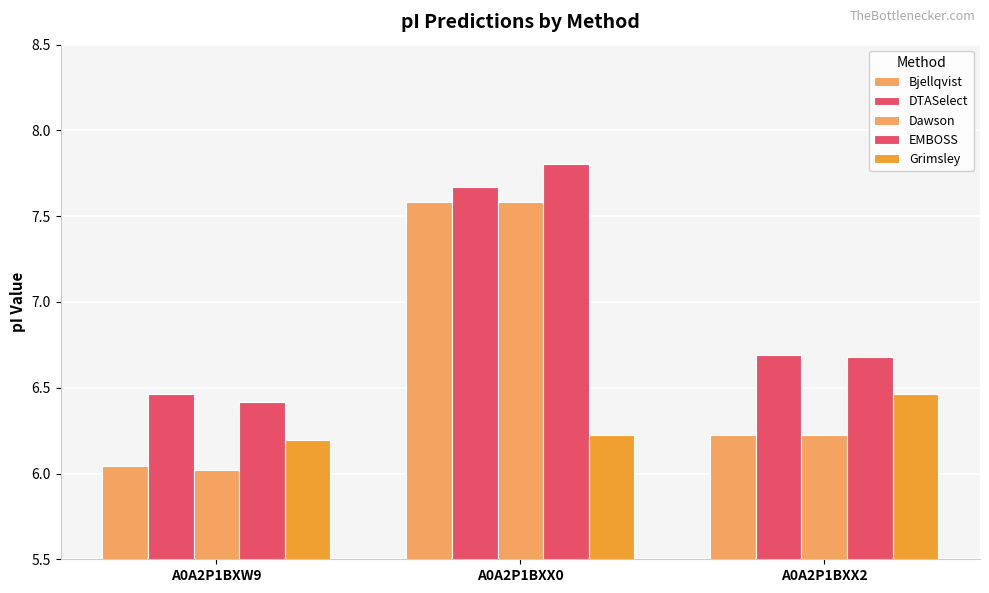

How many groups of bars are there?

3